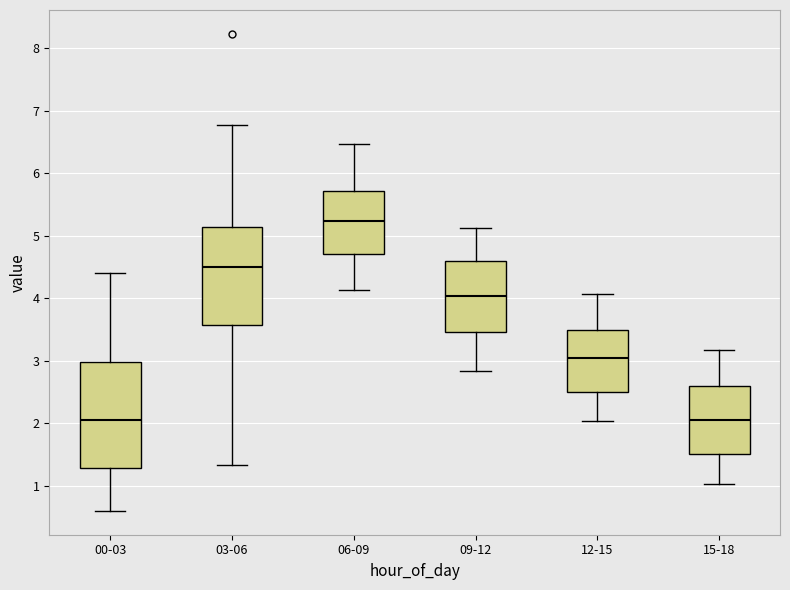

Where does the upper whisker of the box for 03-06 end on the y-axis? The values are not printed on the chart, so give them approximately, as read against the axis.

6.8